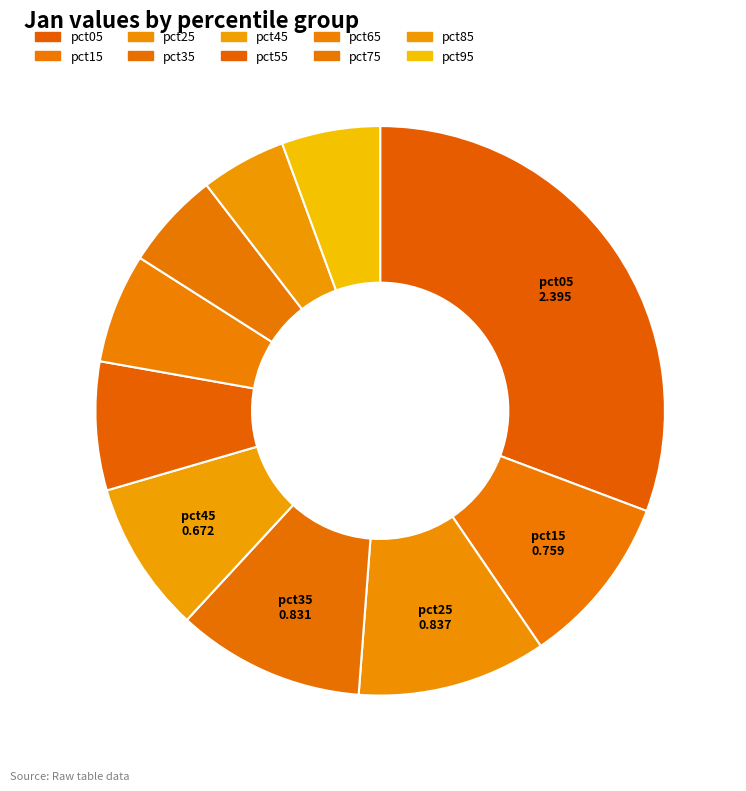

Is it true that pct35 is 11% of the pie?

True